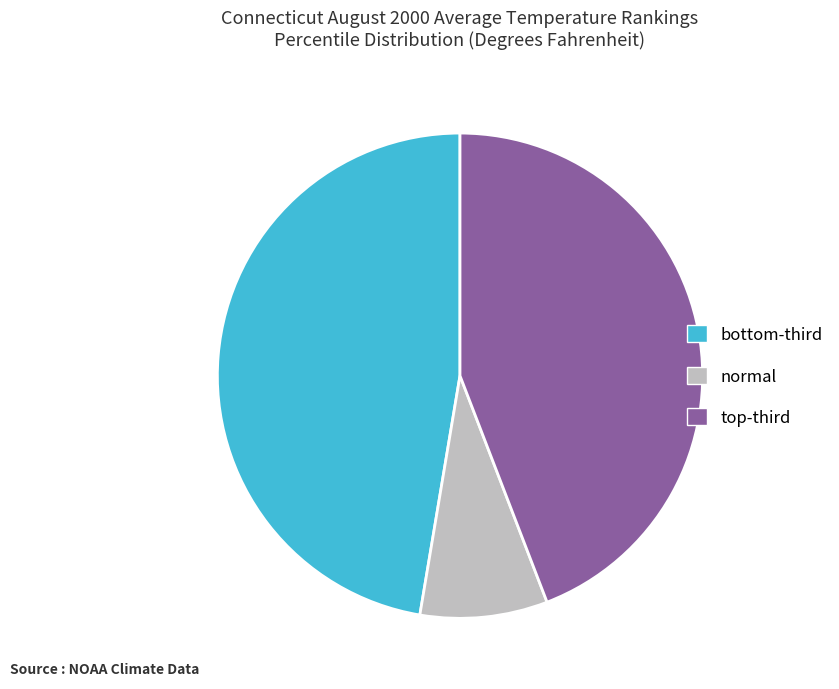

Is there a majority slice in this chart?

No